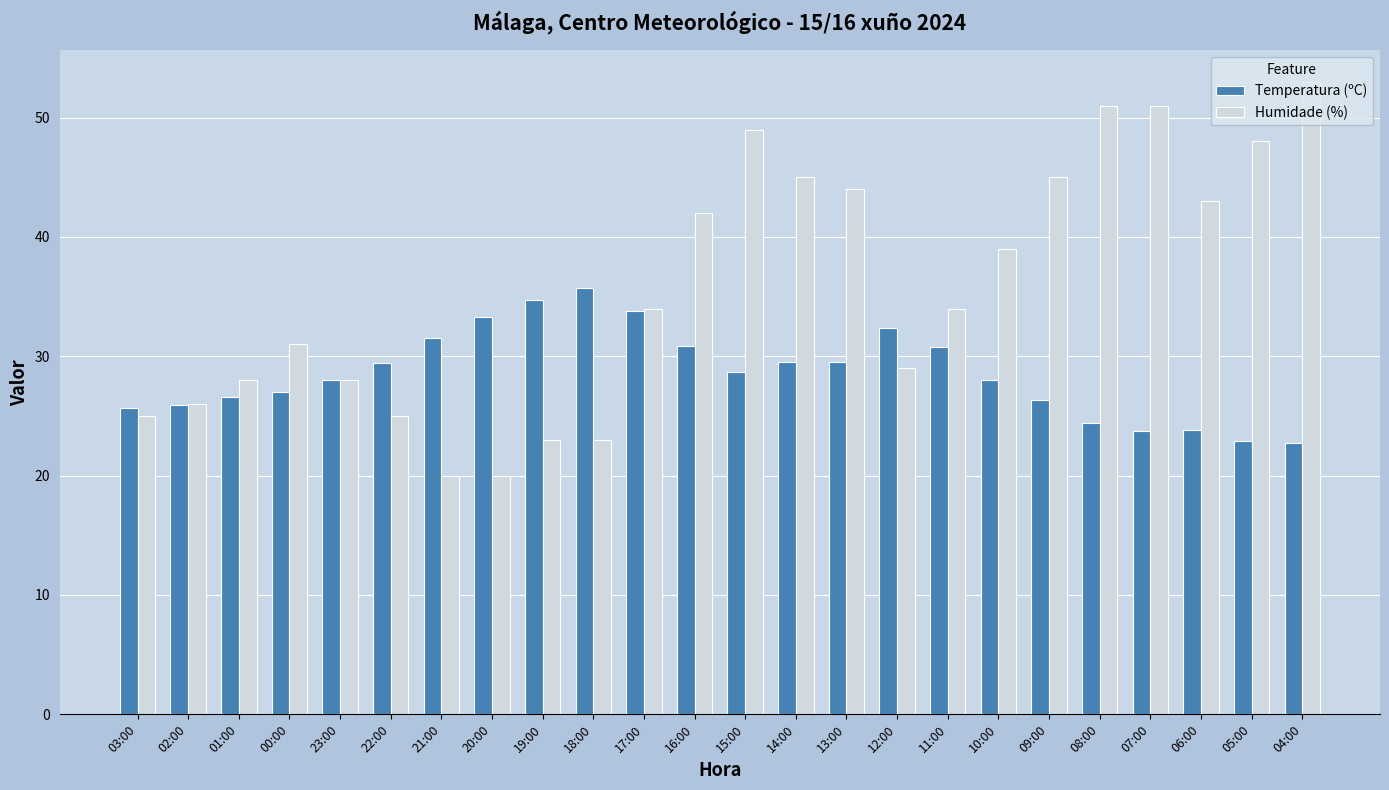

At which category is the sum across all series the highest?

15:00